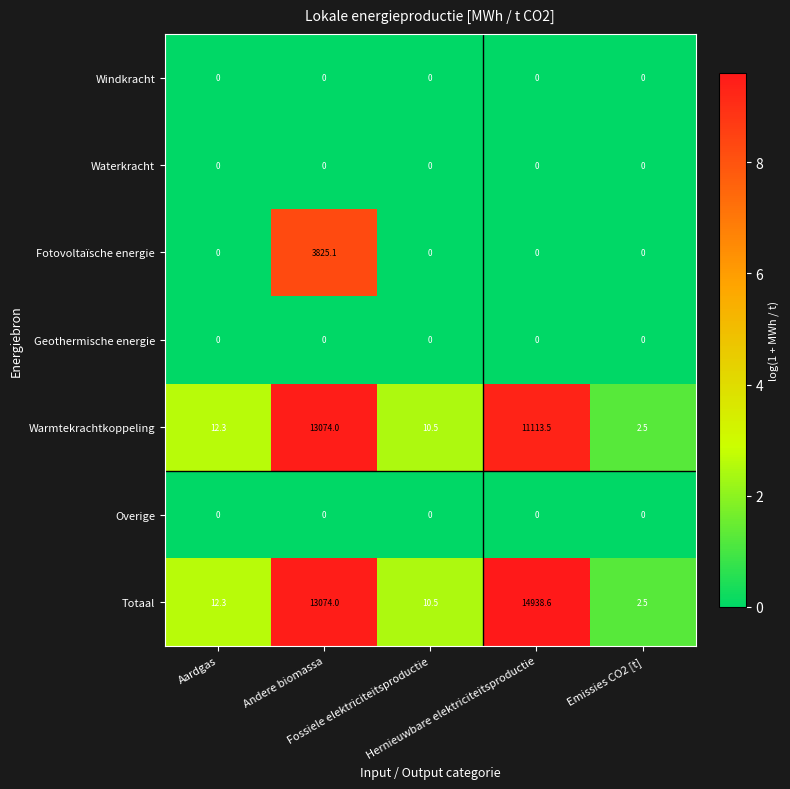

What is the minimum value for Warmtekrachtkoppeling?

2.5